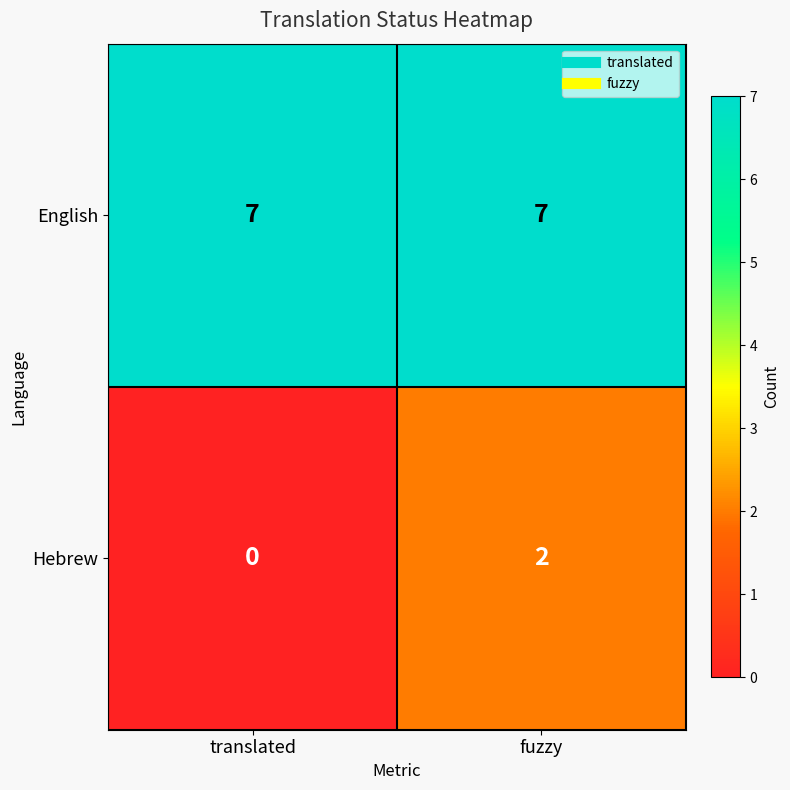

What is the spread (max minus min) of values at fuzzy?

5